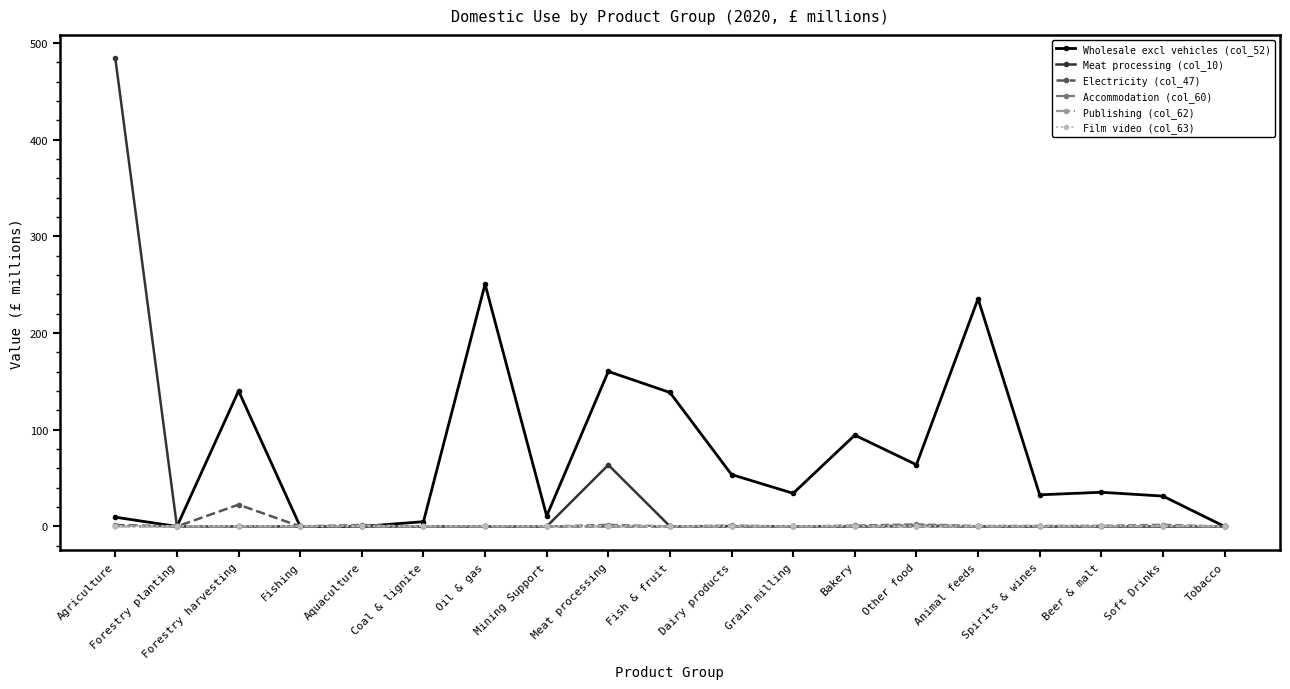

How many lines are shown in the chart?

6